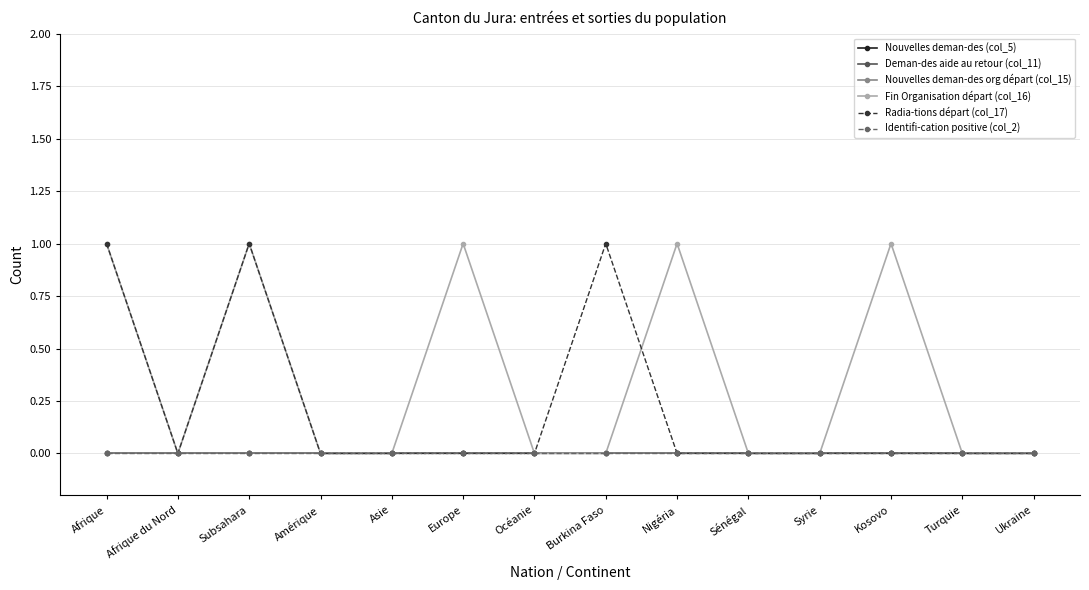

Reading left to right, transcribe all the data shown in this chart.

Nouvelles deman-des (col_5): 0	0	0	0	0	0	0	0	0	0	0	0	0	0
Deman-des aide au retour (col_11): 0	0	0	0	0	0	0	0	0	0	0	0	0	0
Nouvelles deman-des org départ (col_15): 0	0	0	0	0	0	0	0	0	0	0	0	0	0
Fin Organisation départ (col_16): 1	0	1	0	0	1	0	0	1	0	0	1	0	0
Radia-tions départ (col_17): 1	0	1	0	0	0	0	1	0	0	0	0	0	0
Identifi-cation positive (col_2): 0	0	0	0	0	0	0	0	0	0	0	0	0	0